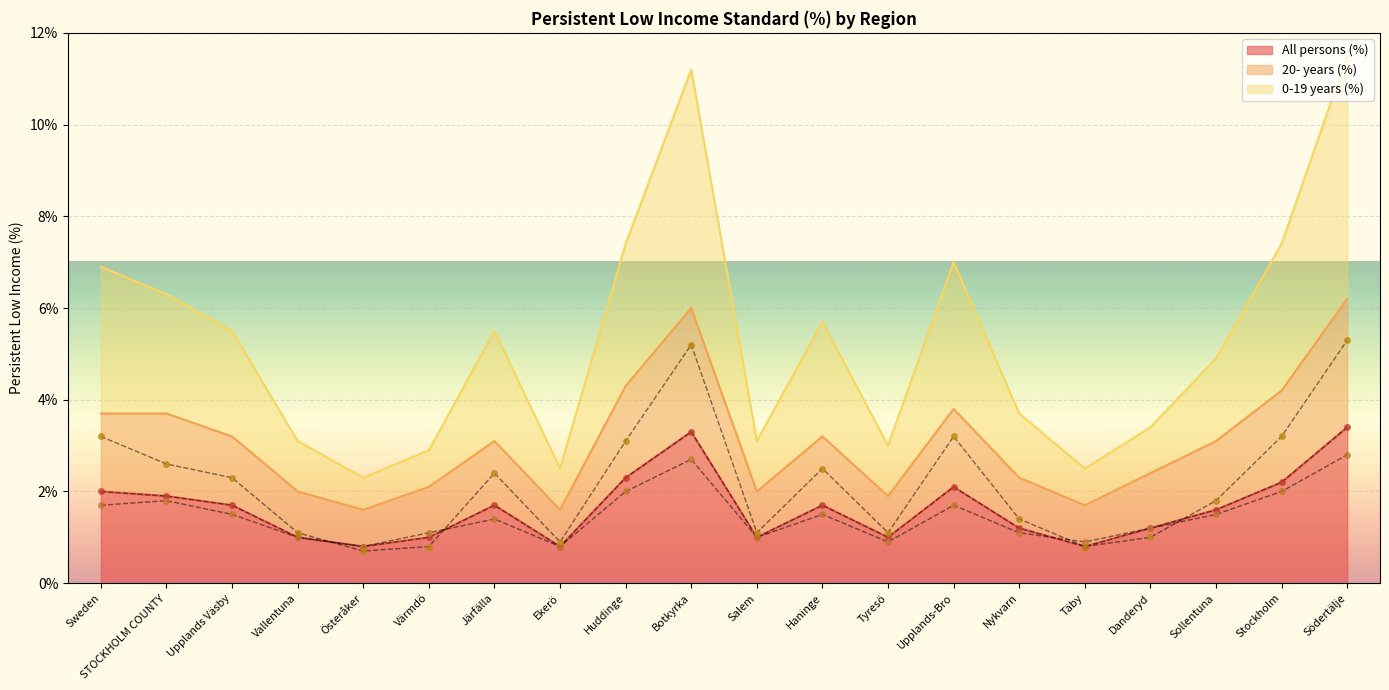

What position from the right is Huddinge?

12